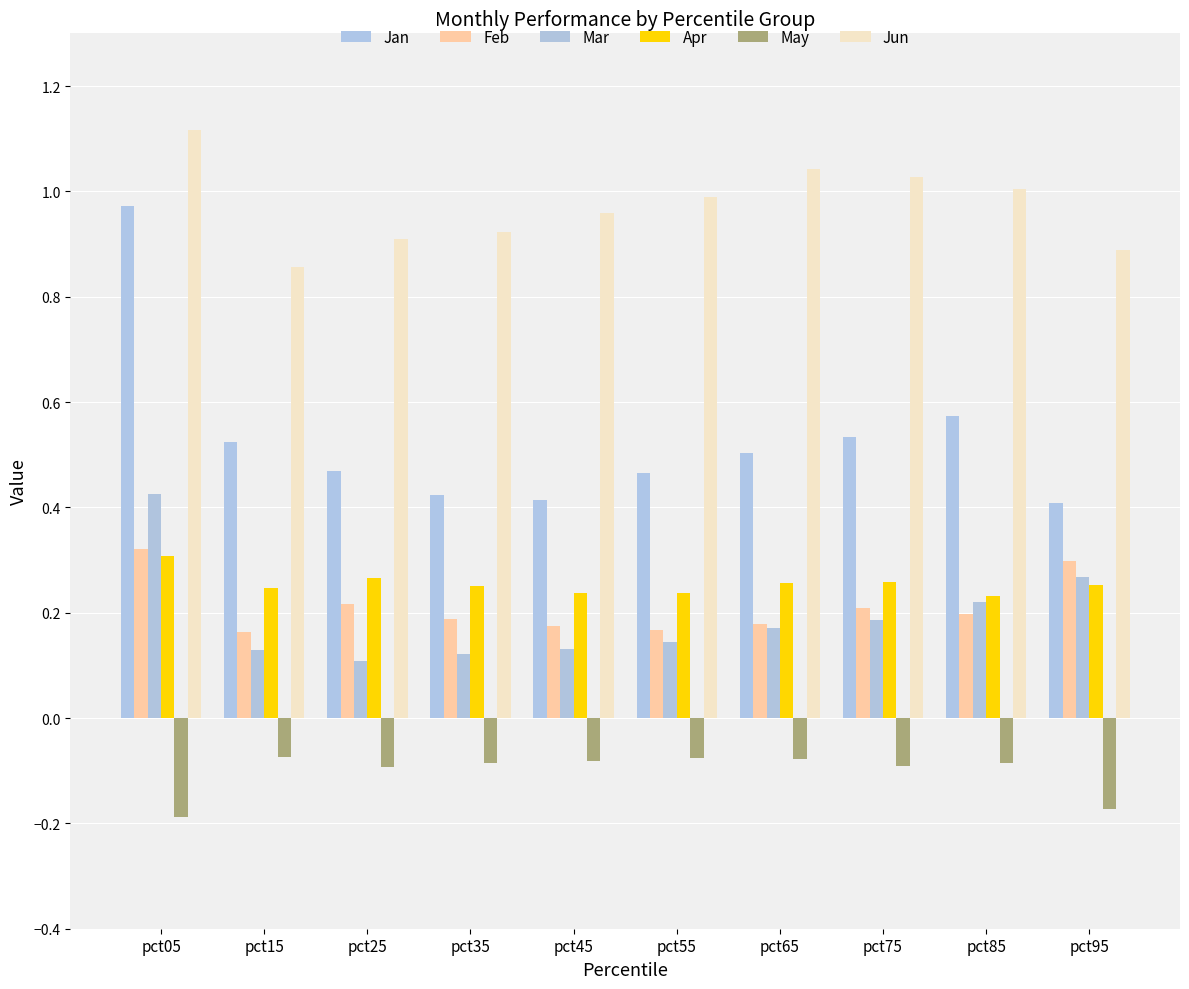

At which label does Apr reach its minimum?

pct85